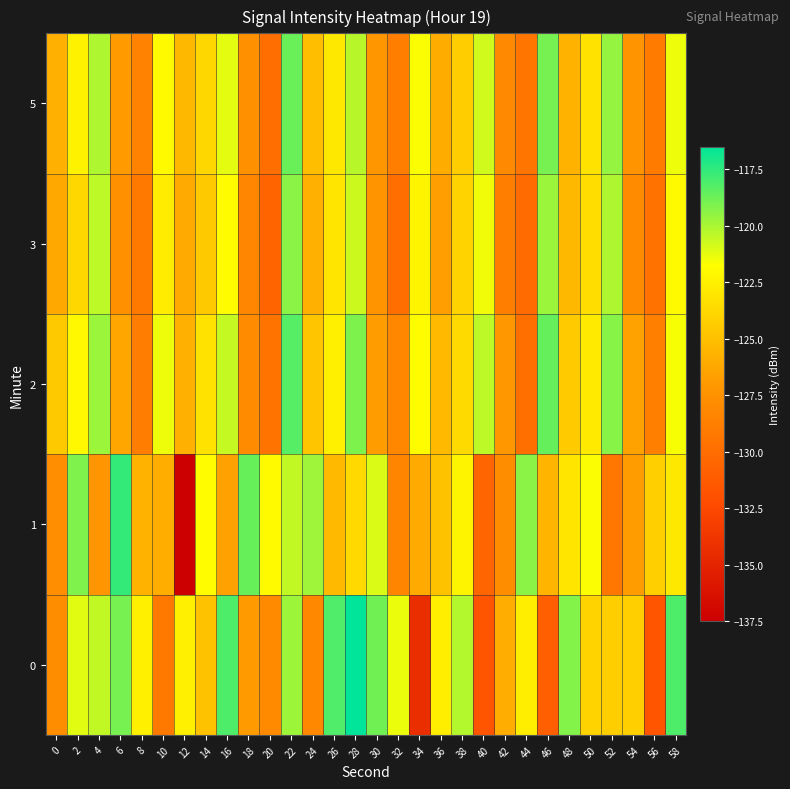

At which category does the chart reach its minimum across all series?

12